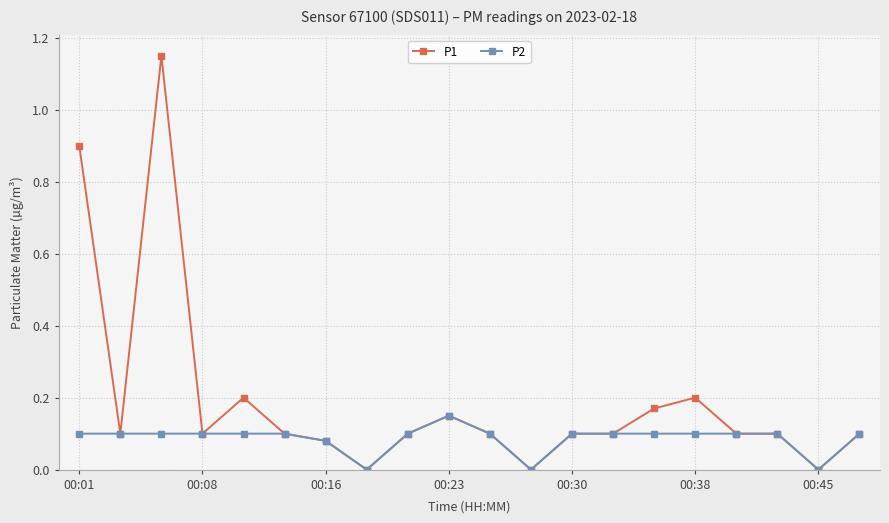

Which series has the widest spread of values?

P1